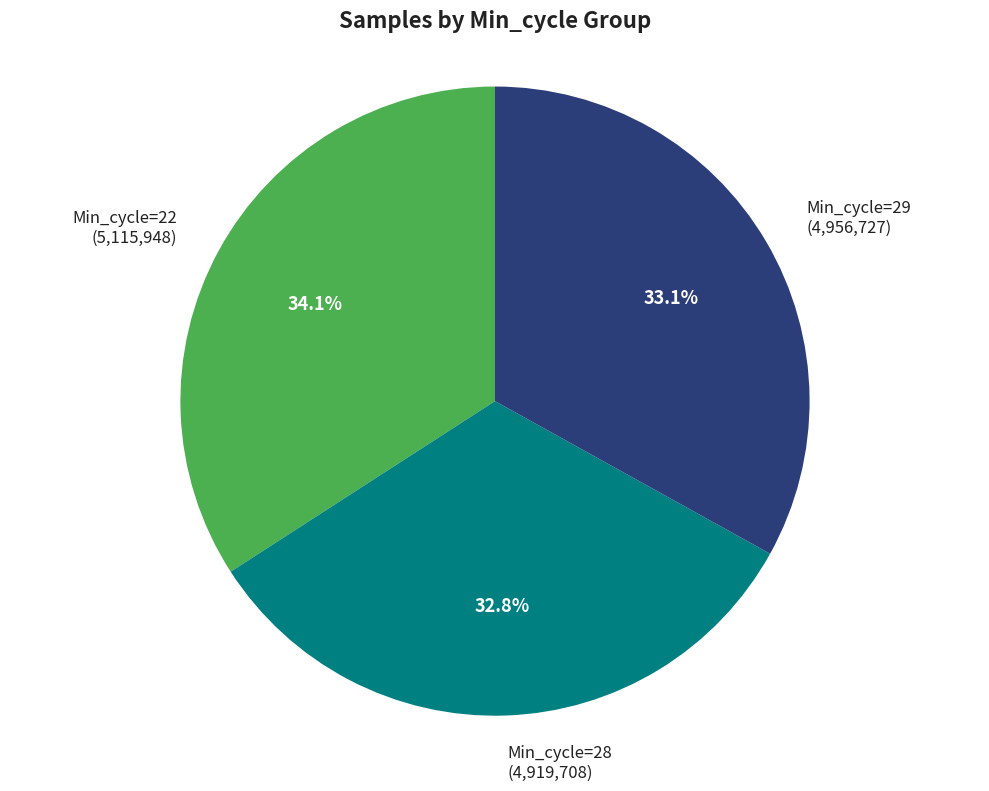

What is the ratio of the value at Min_cycle=22 (5,115,948) to the value at Min_cycle=28 (4,919,708)?

1.0